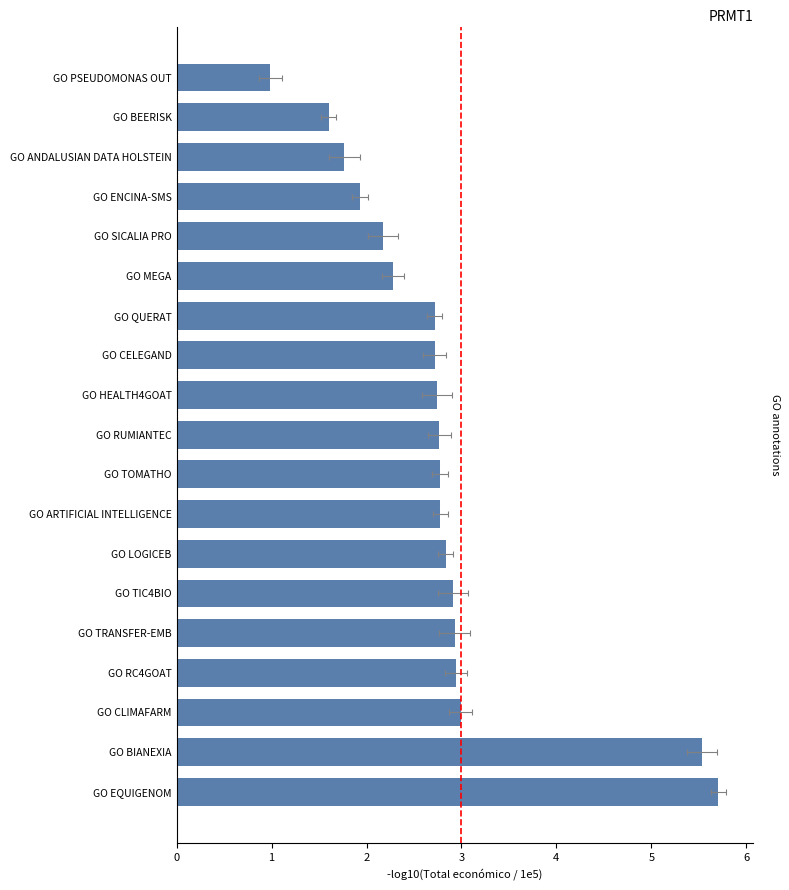

Is it true that the value at GO TRANSFER-EMB is 2.9?

True